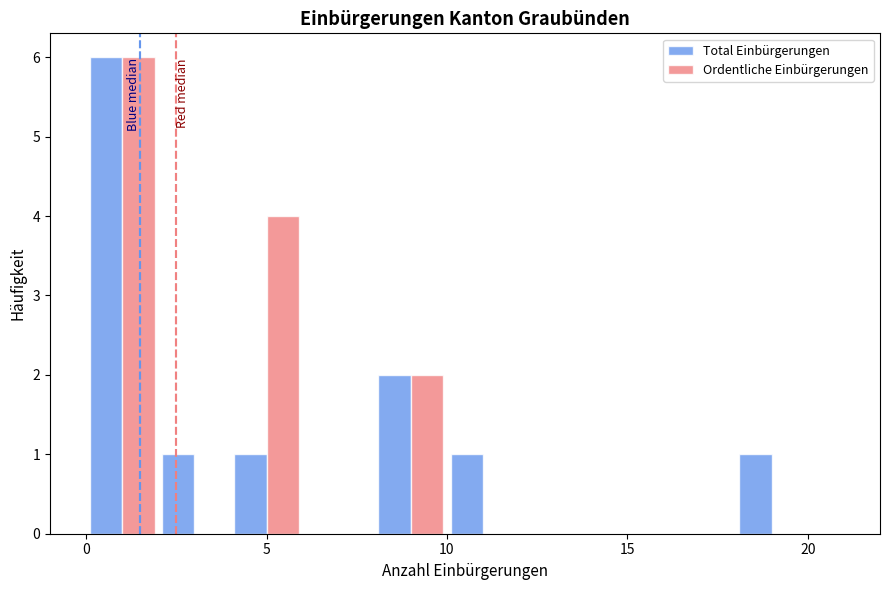

What is the height of the Total Einbürgerungen bar covering 2 to 4 on the x-axis? The values are not printed on the chart, so give them approximately, as read against the axis.

1